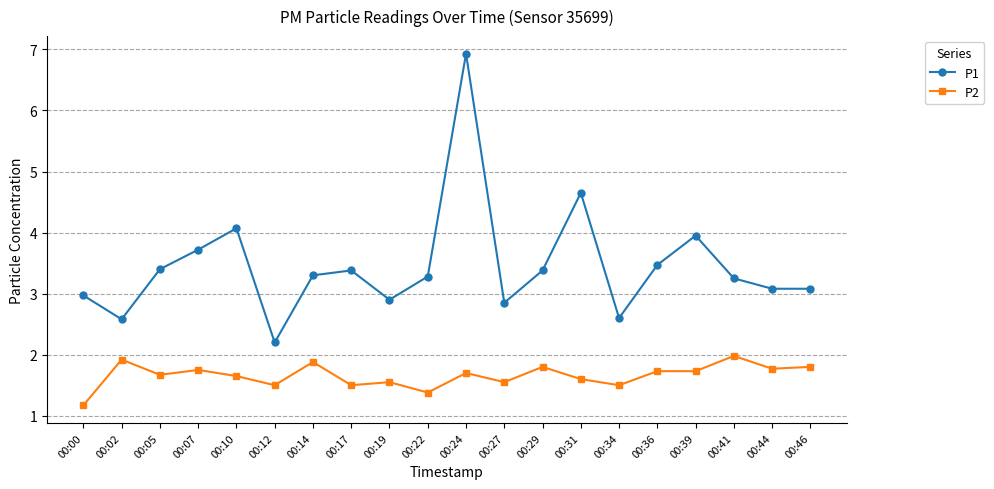

Which series has the largest total across all categories?

P1